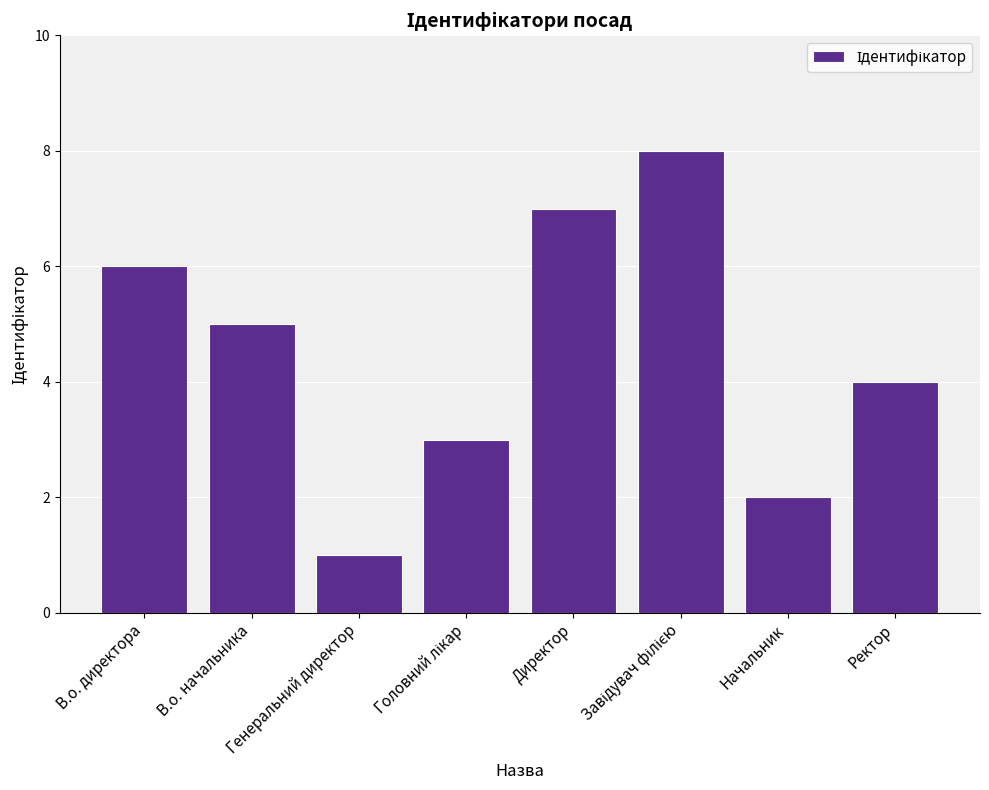

How many series are shown in this chart?

1